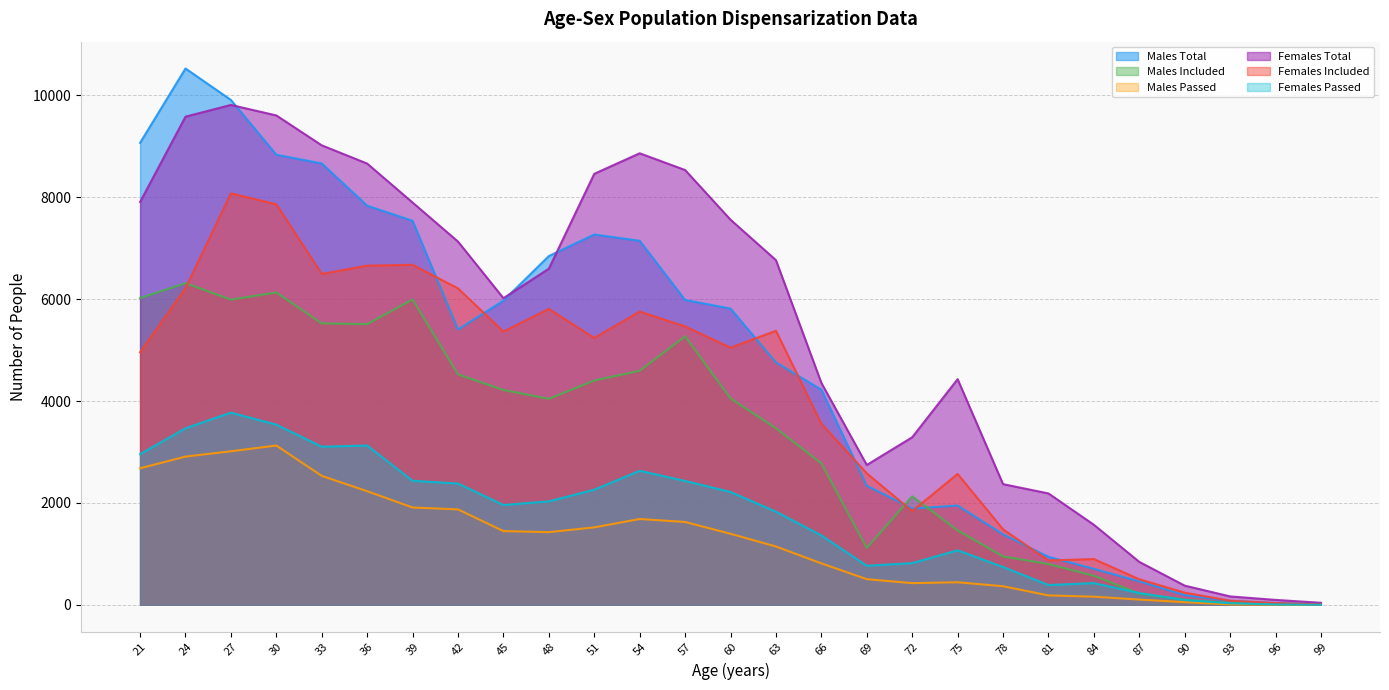

What is the maximum value for Males Passed?

3127